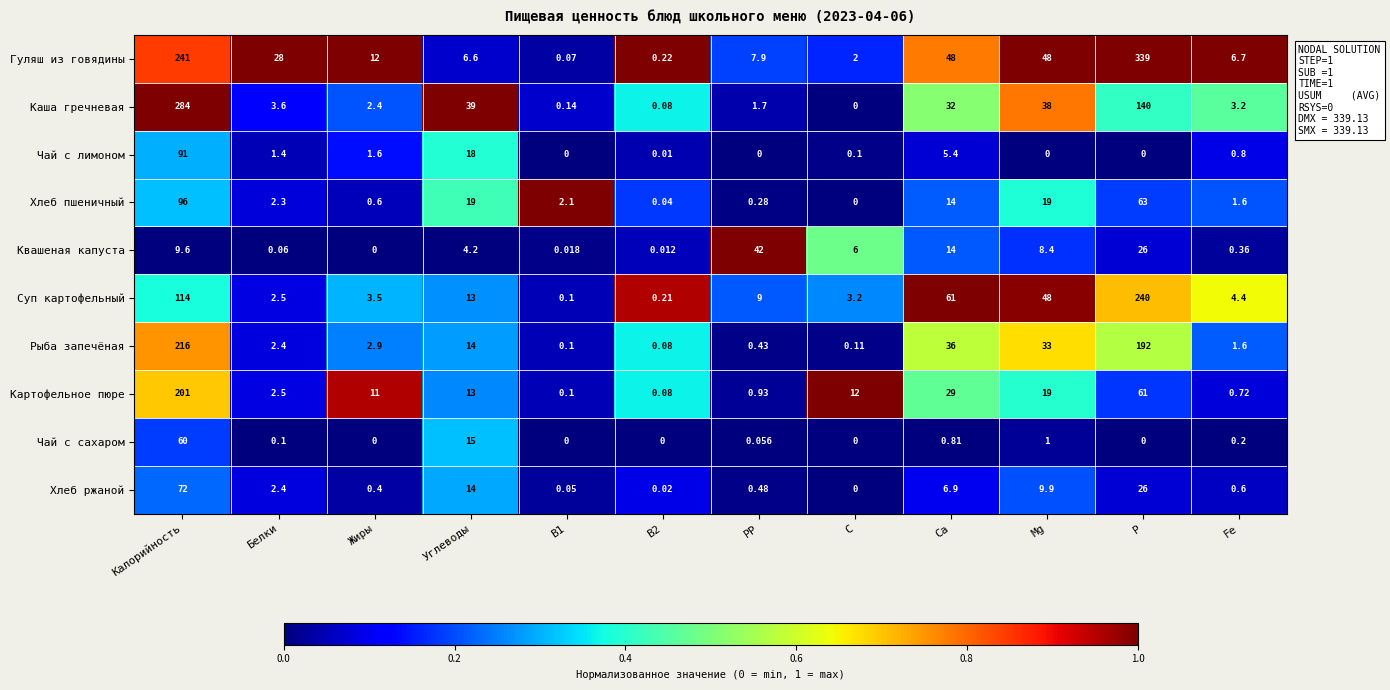

What is the spread (max minus min) of values at В1?

2.1